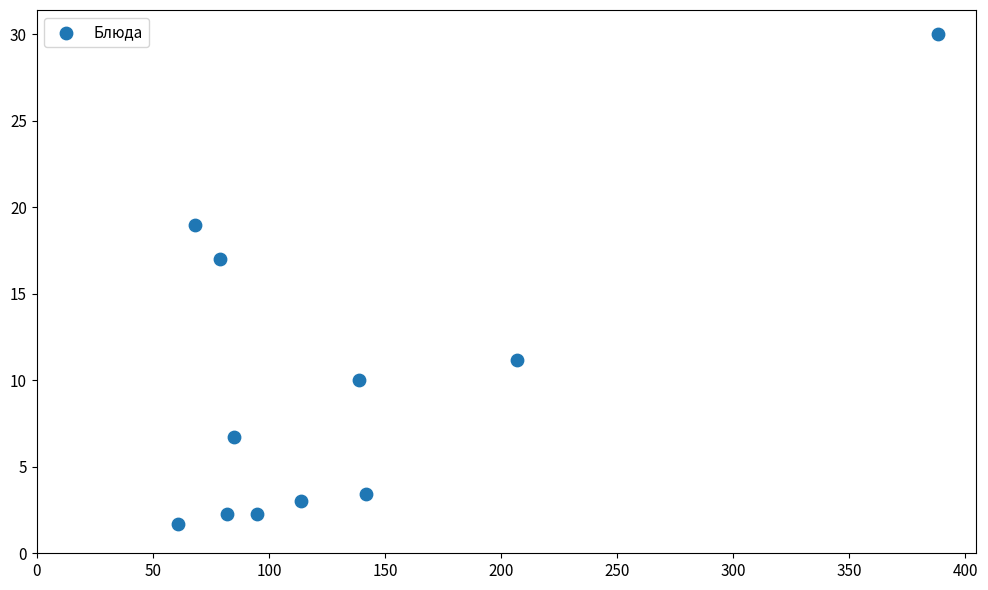

What is the range of Y values (max minus min)?

28.3